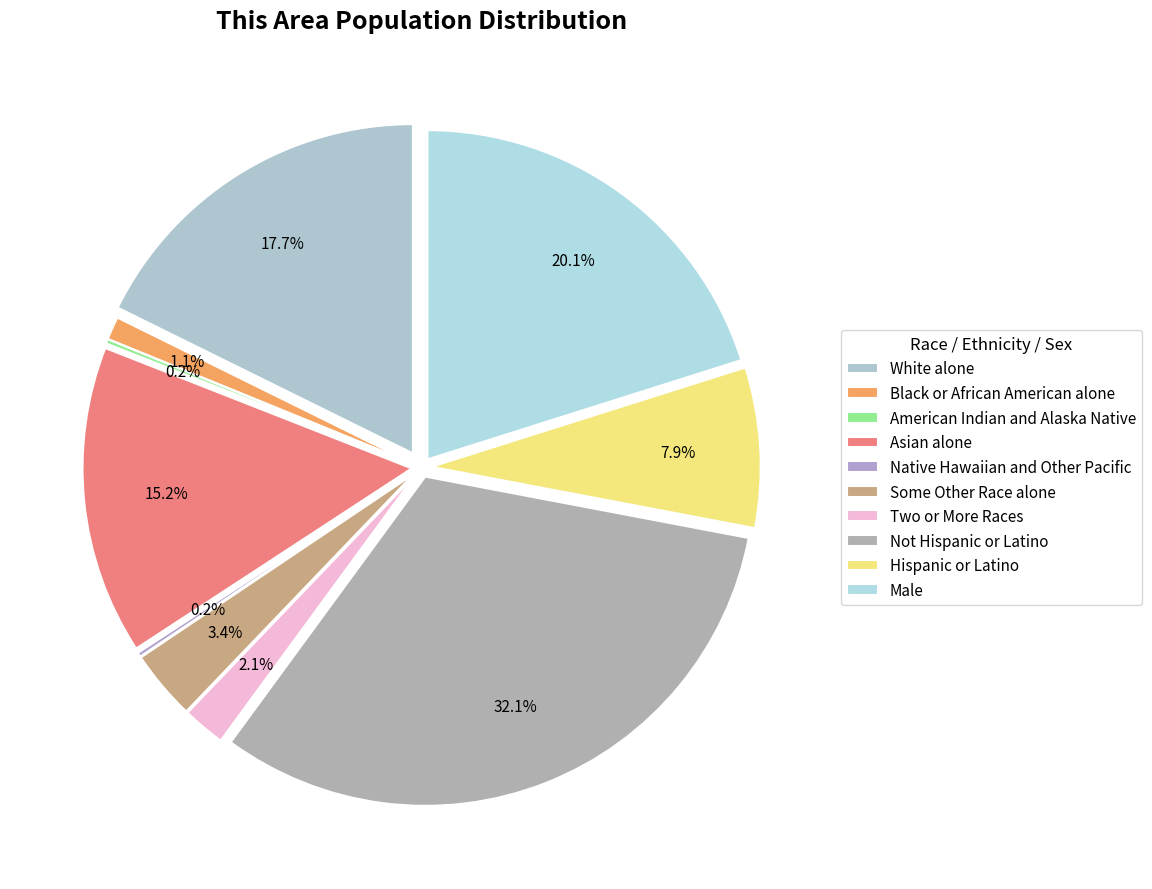

How many slices are in this pie chart?

10